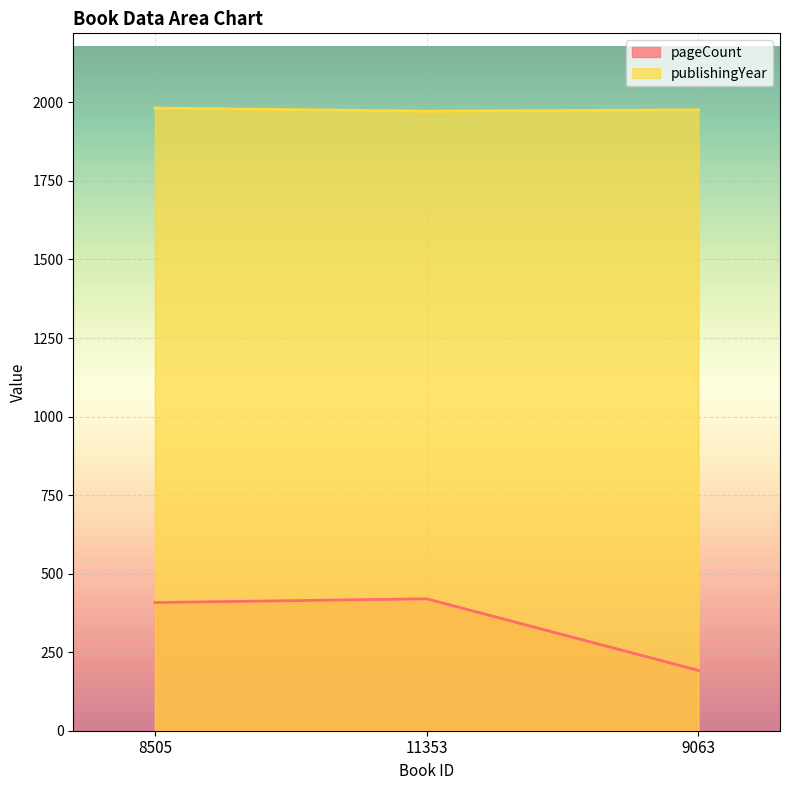

Which series has the widest spread of values?

pageCount